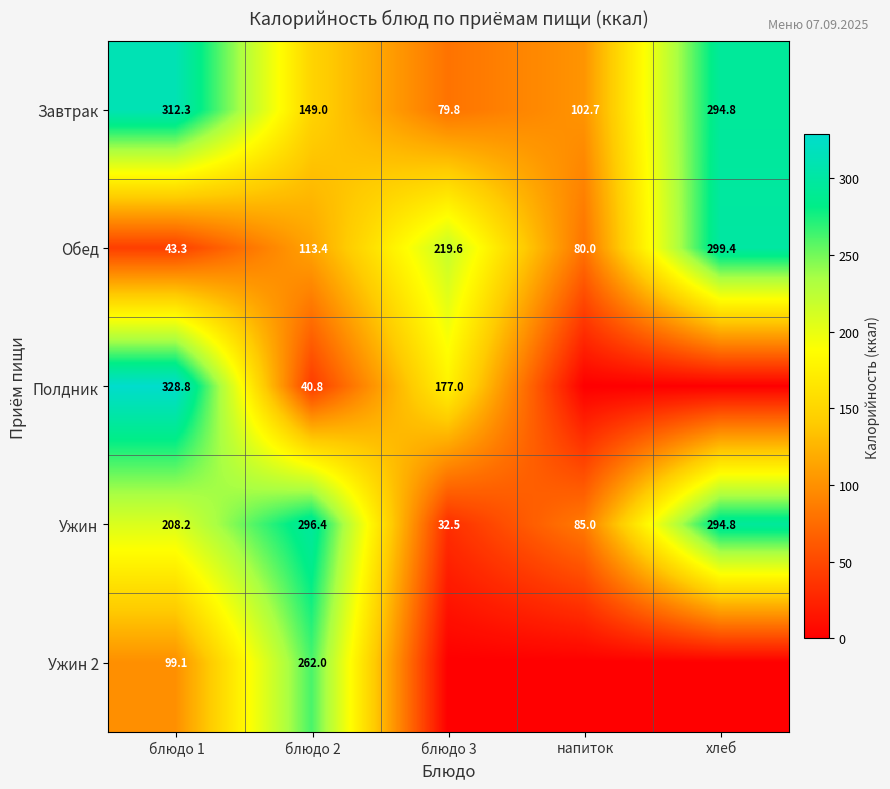

Where is Обед nearest to the value 171?

блюдо 3